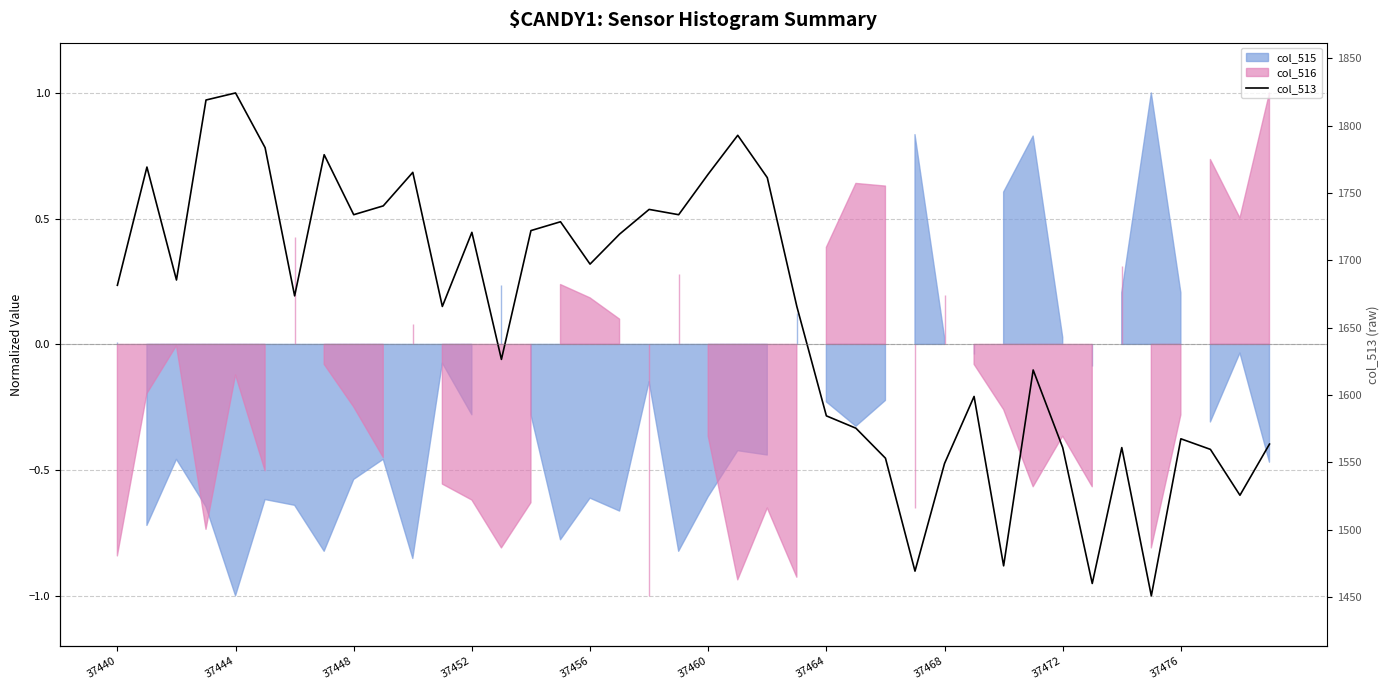

What is the sum of the values at 23 and 17?

0.6